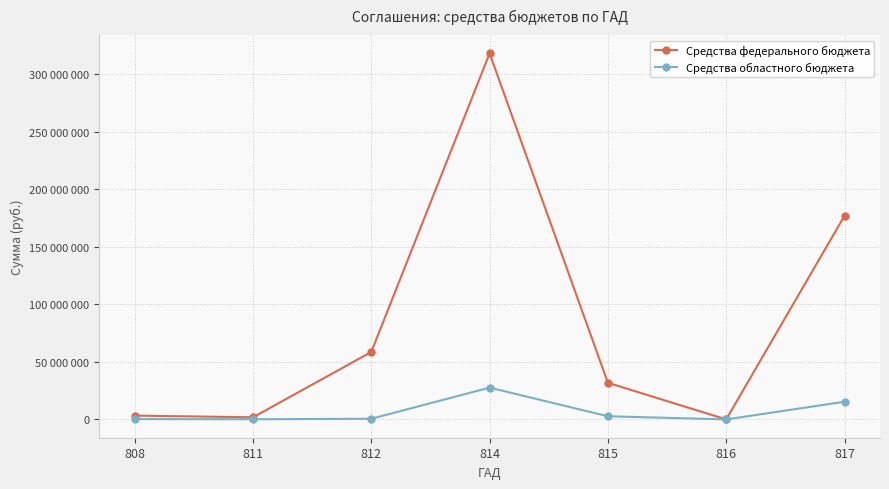

What is the value of the Средства федерального бюджета point at the 7th from the left?

176801500